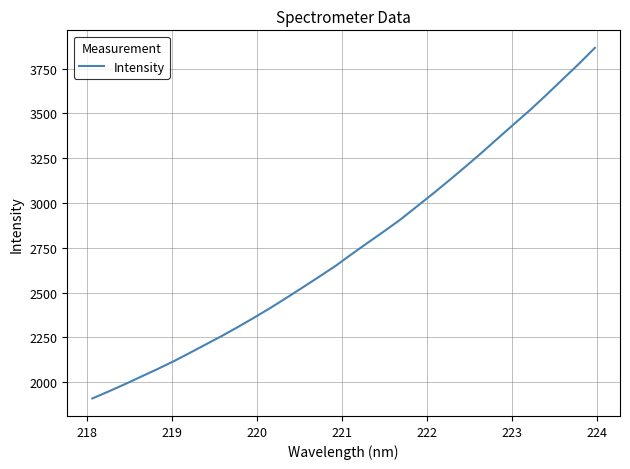

How many lines are shown in the chart?

1